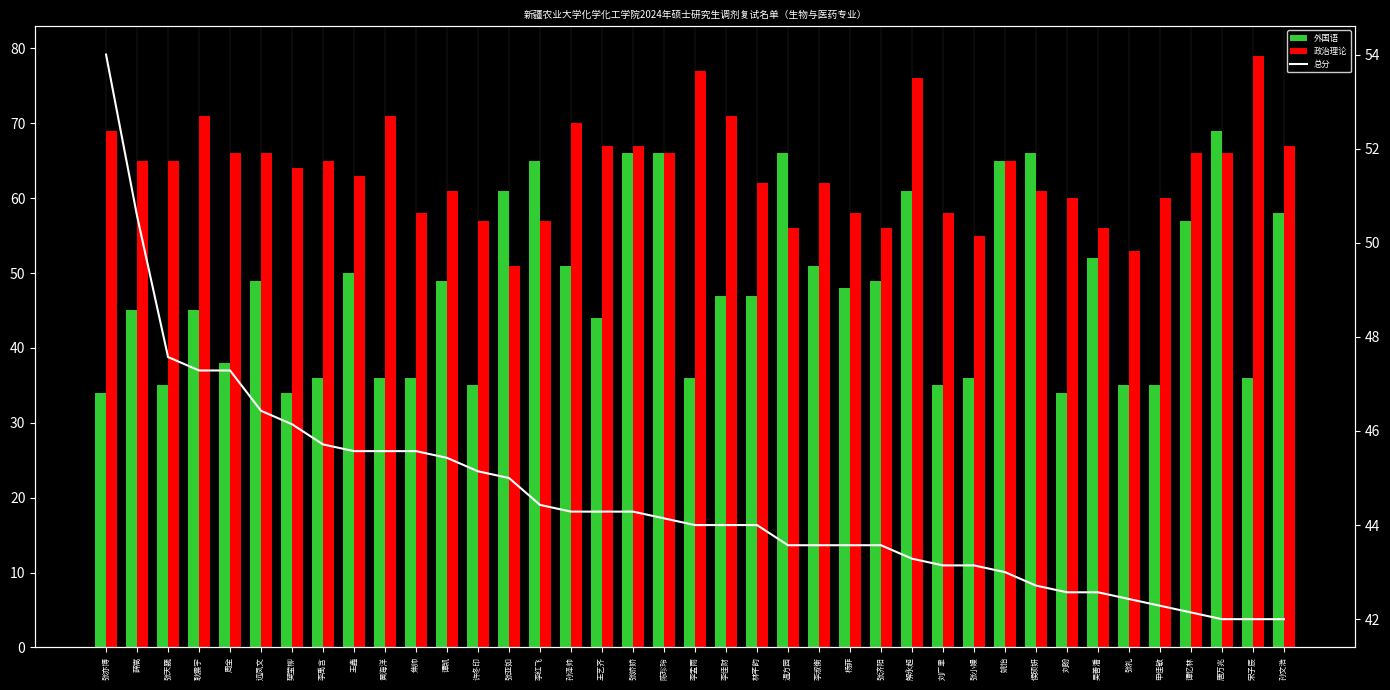

At how many categories does at least one series exceed 76?

2